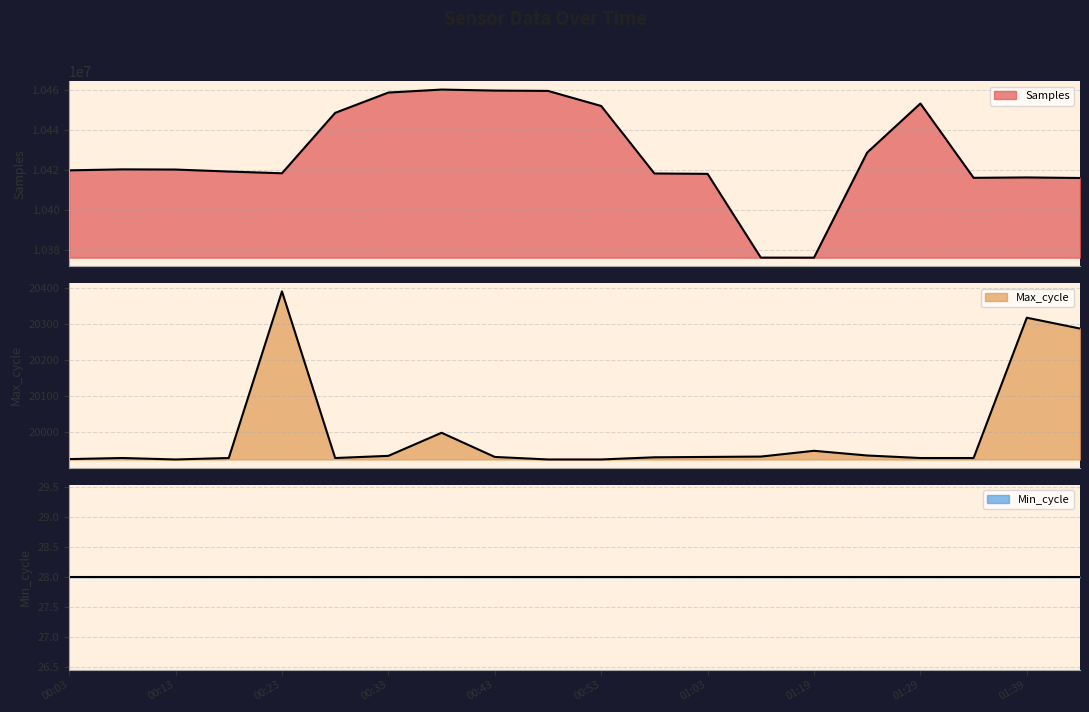

At which label does Samples reach its minimum?

01:19